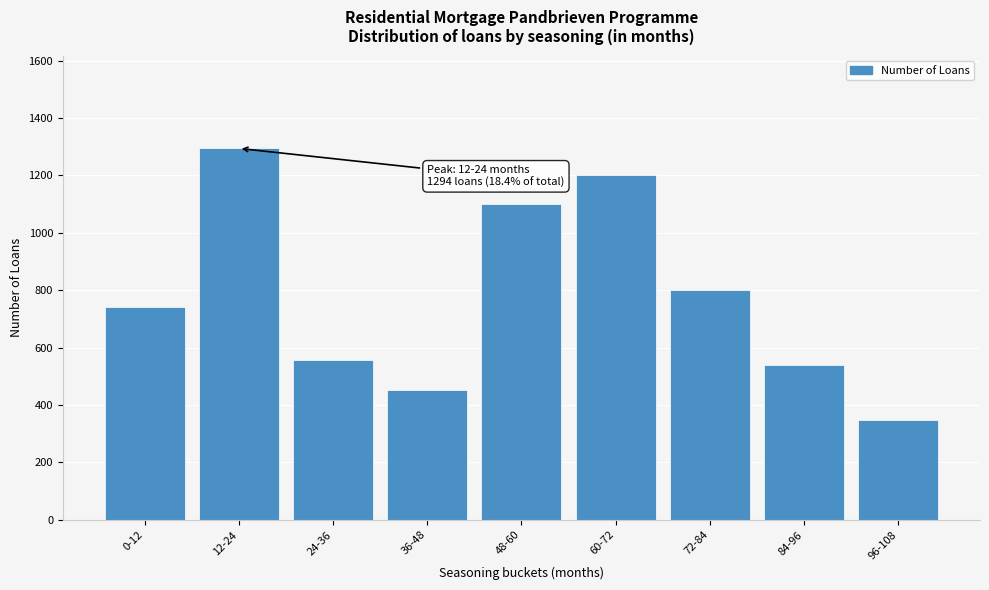

Reading right to left, list all the values displayed in this chart.

96-108=347	84-96=538	72-84=802	60-72=1201	48-60=1101	36-48=453	24-36=557	12-24=1294	0-12=740